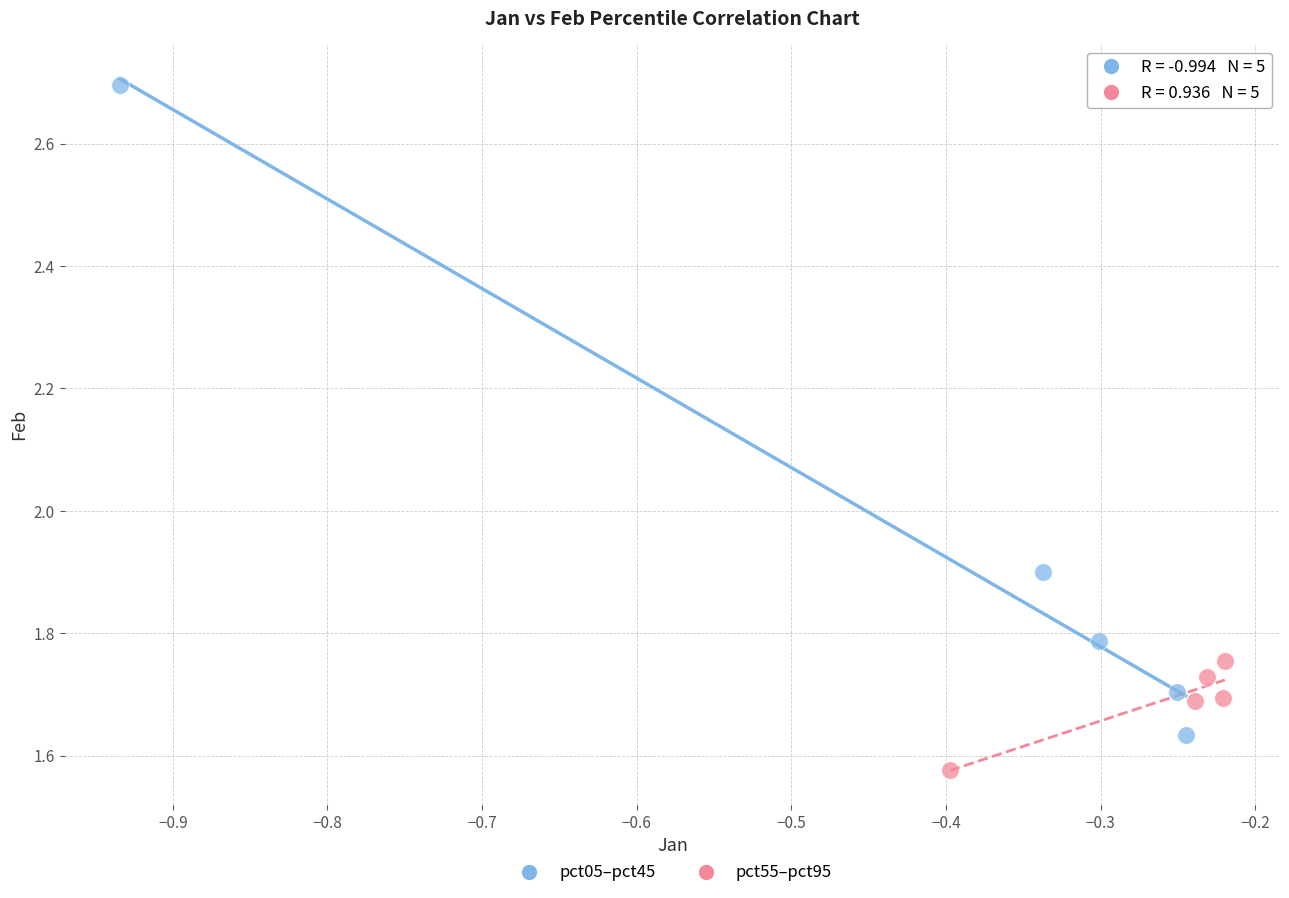

What are all the series names shown in the legend?

pct05–pct45, pct55–pct95